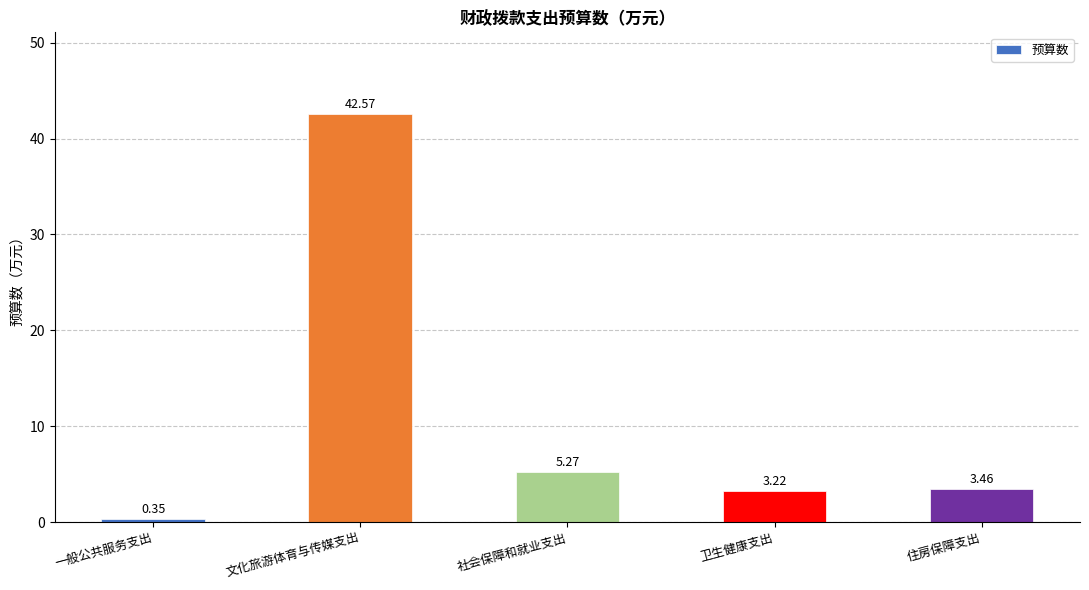

Which label corresponds to the smallest value in the chart?

一般公共服务支出